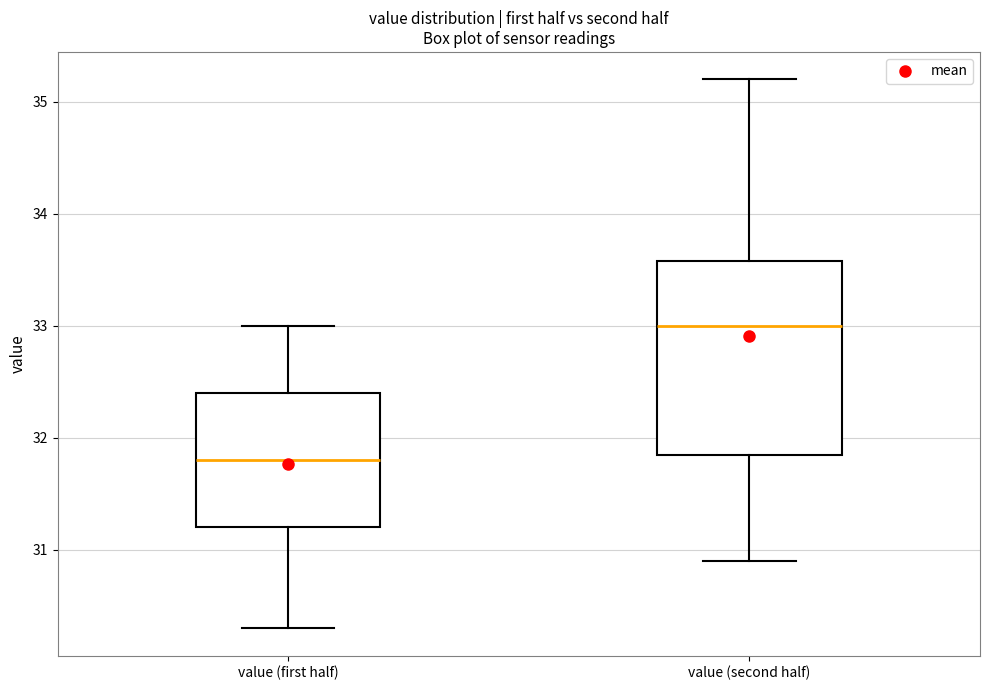

Reading left to right, read every box against the y-axis: the position of its median line, the range the box covers, and the ends of its whiskers. The values are not printed on the chart, so give them approximately, as read against the axis.

value (first half): median 31.8, box 31.2 to 32.4, whiskers 30.3 to 33.0
value (second half): median 33.0, box 31.9 to 33.6, whiskers 30.9 to 35.2